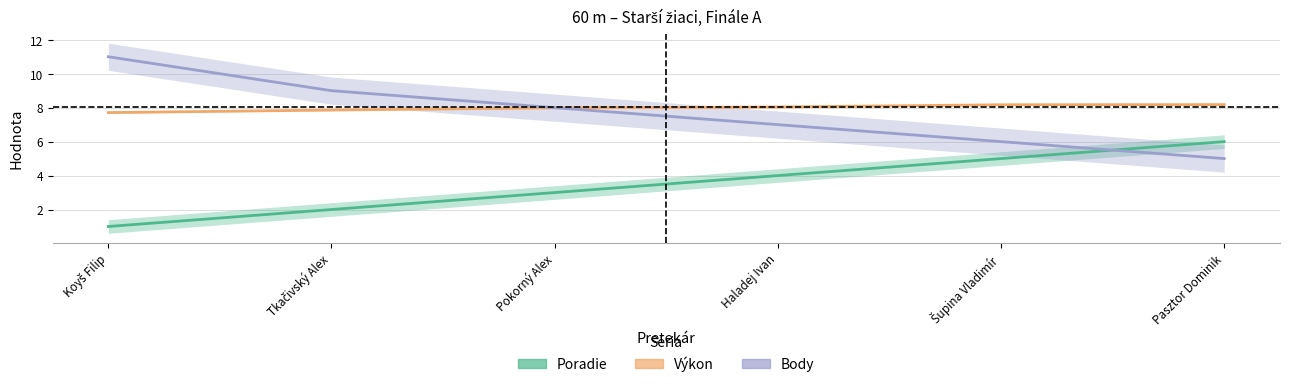

What is the label of the 4th point from the right?

Pokorný Alex